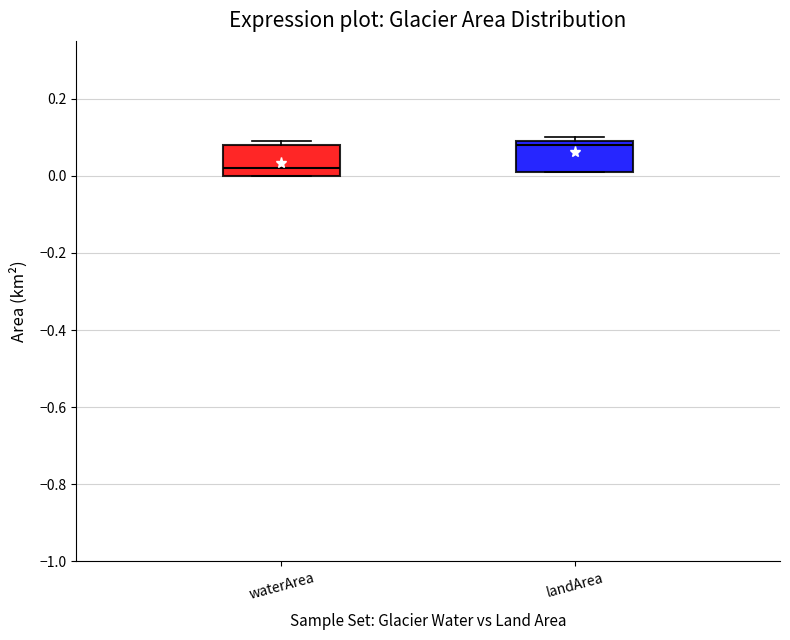

Which box has the lowest median line?

waterArea